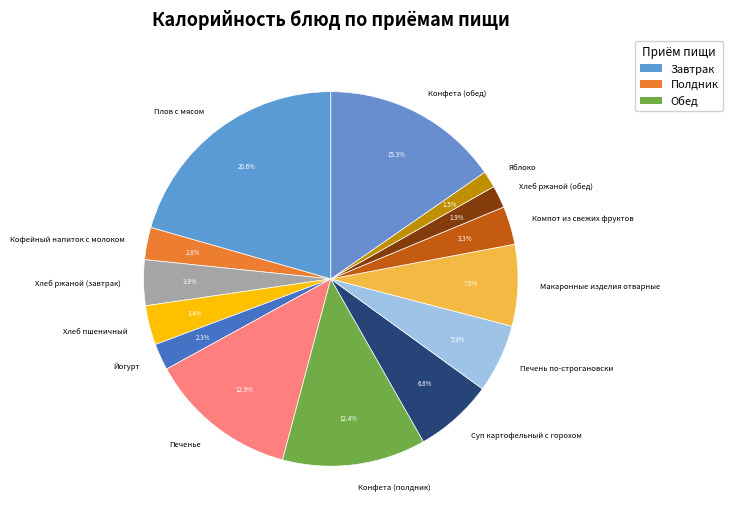

Do Плов с мясом and Хлеб ржаной (обед) together represent more than half of the pie?

No